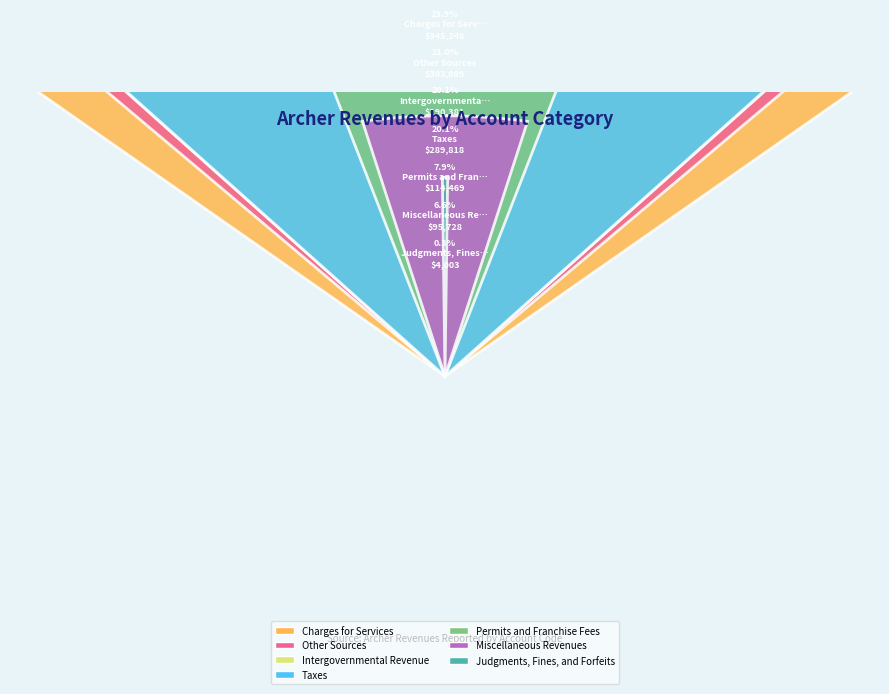

What is the change in value from Intergovernmental Revenue to Miscellaneous Revenues?

-194653